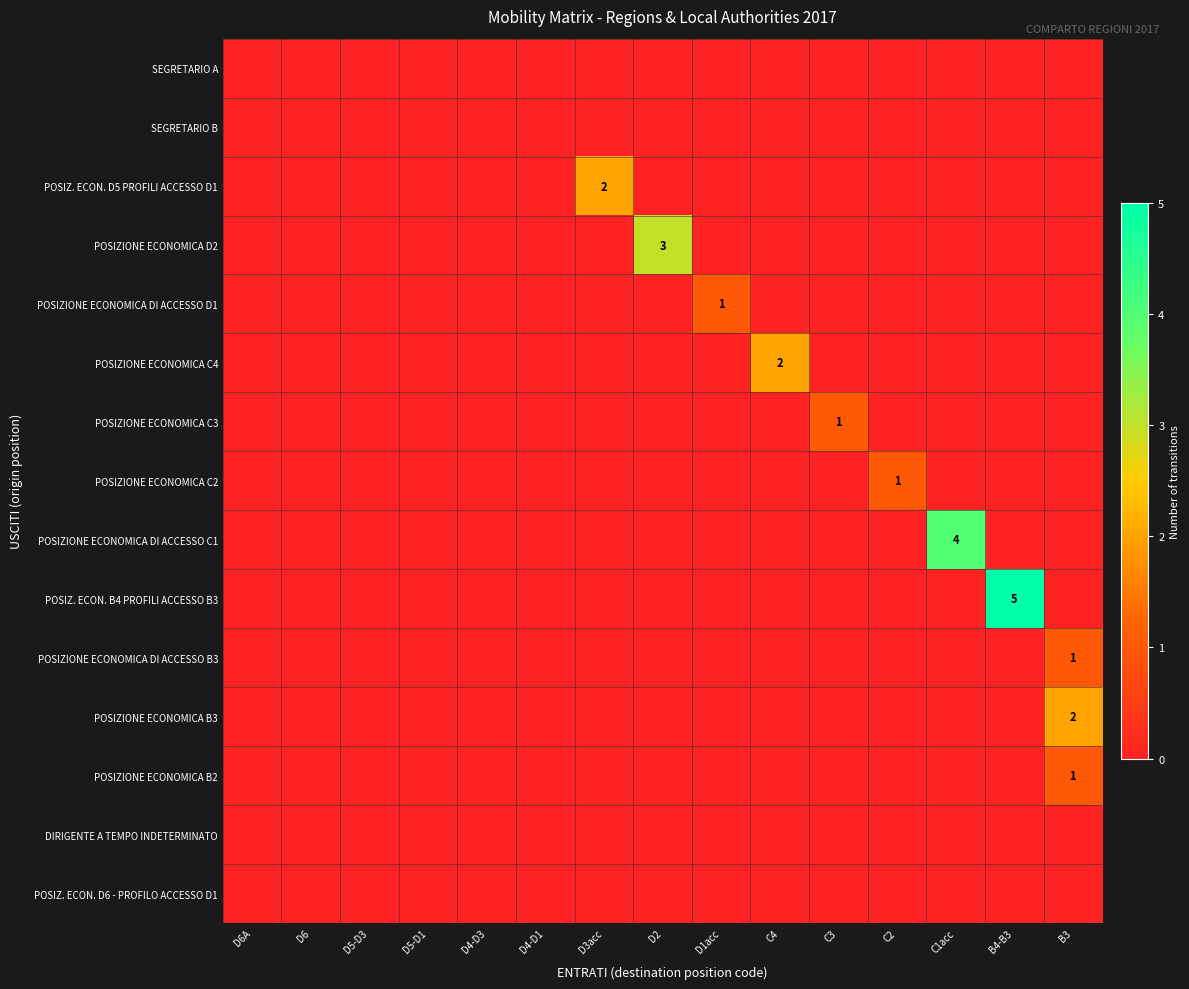

How many positive values does the POSIZ. ECON. B4 PROFILI ACCESSO B3 series have?

1